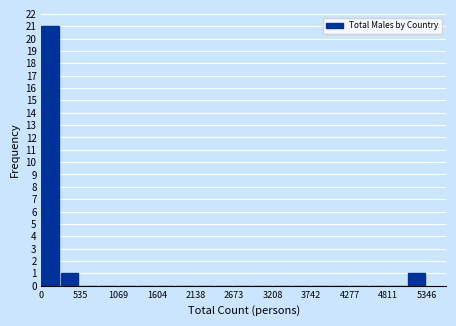

Read against the x-axis, roughly where is the centre of the tallest bar?

100